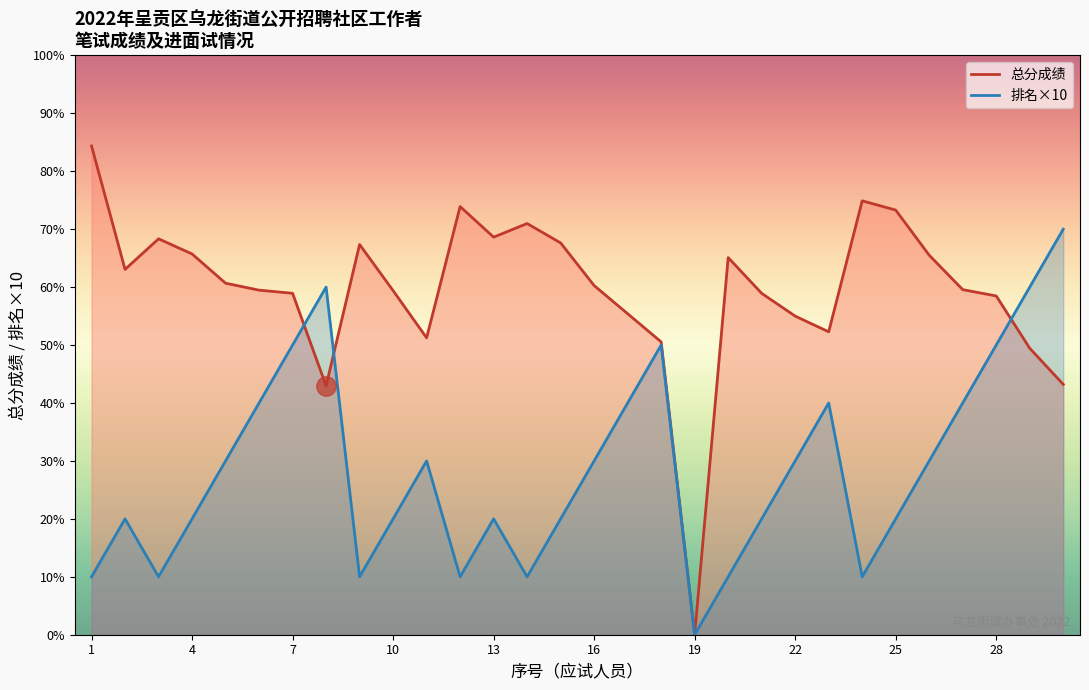

List the series in order of their peak value, lowest first.

排名×10, 总分成绩